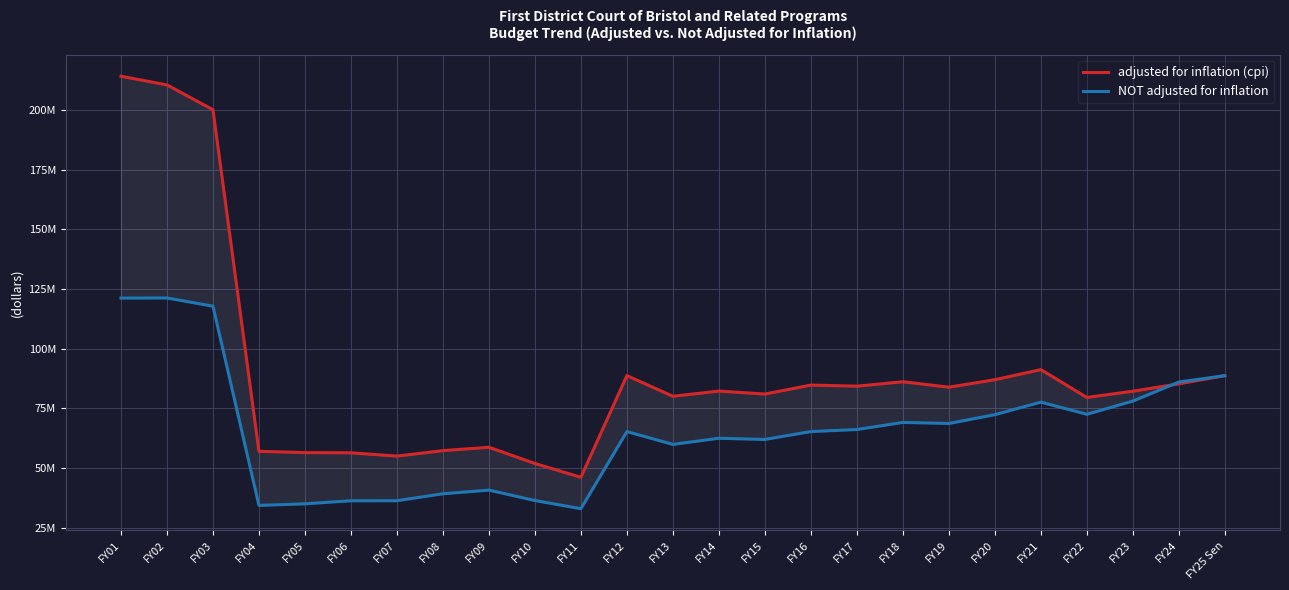

Between FY02 and FY04, which series saw the biggest shift?

adjusted for inflation (cpi)